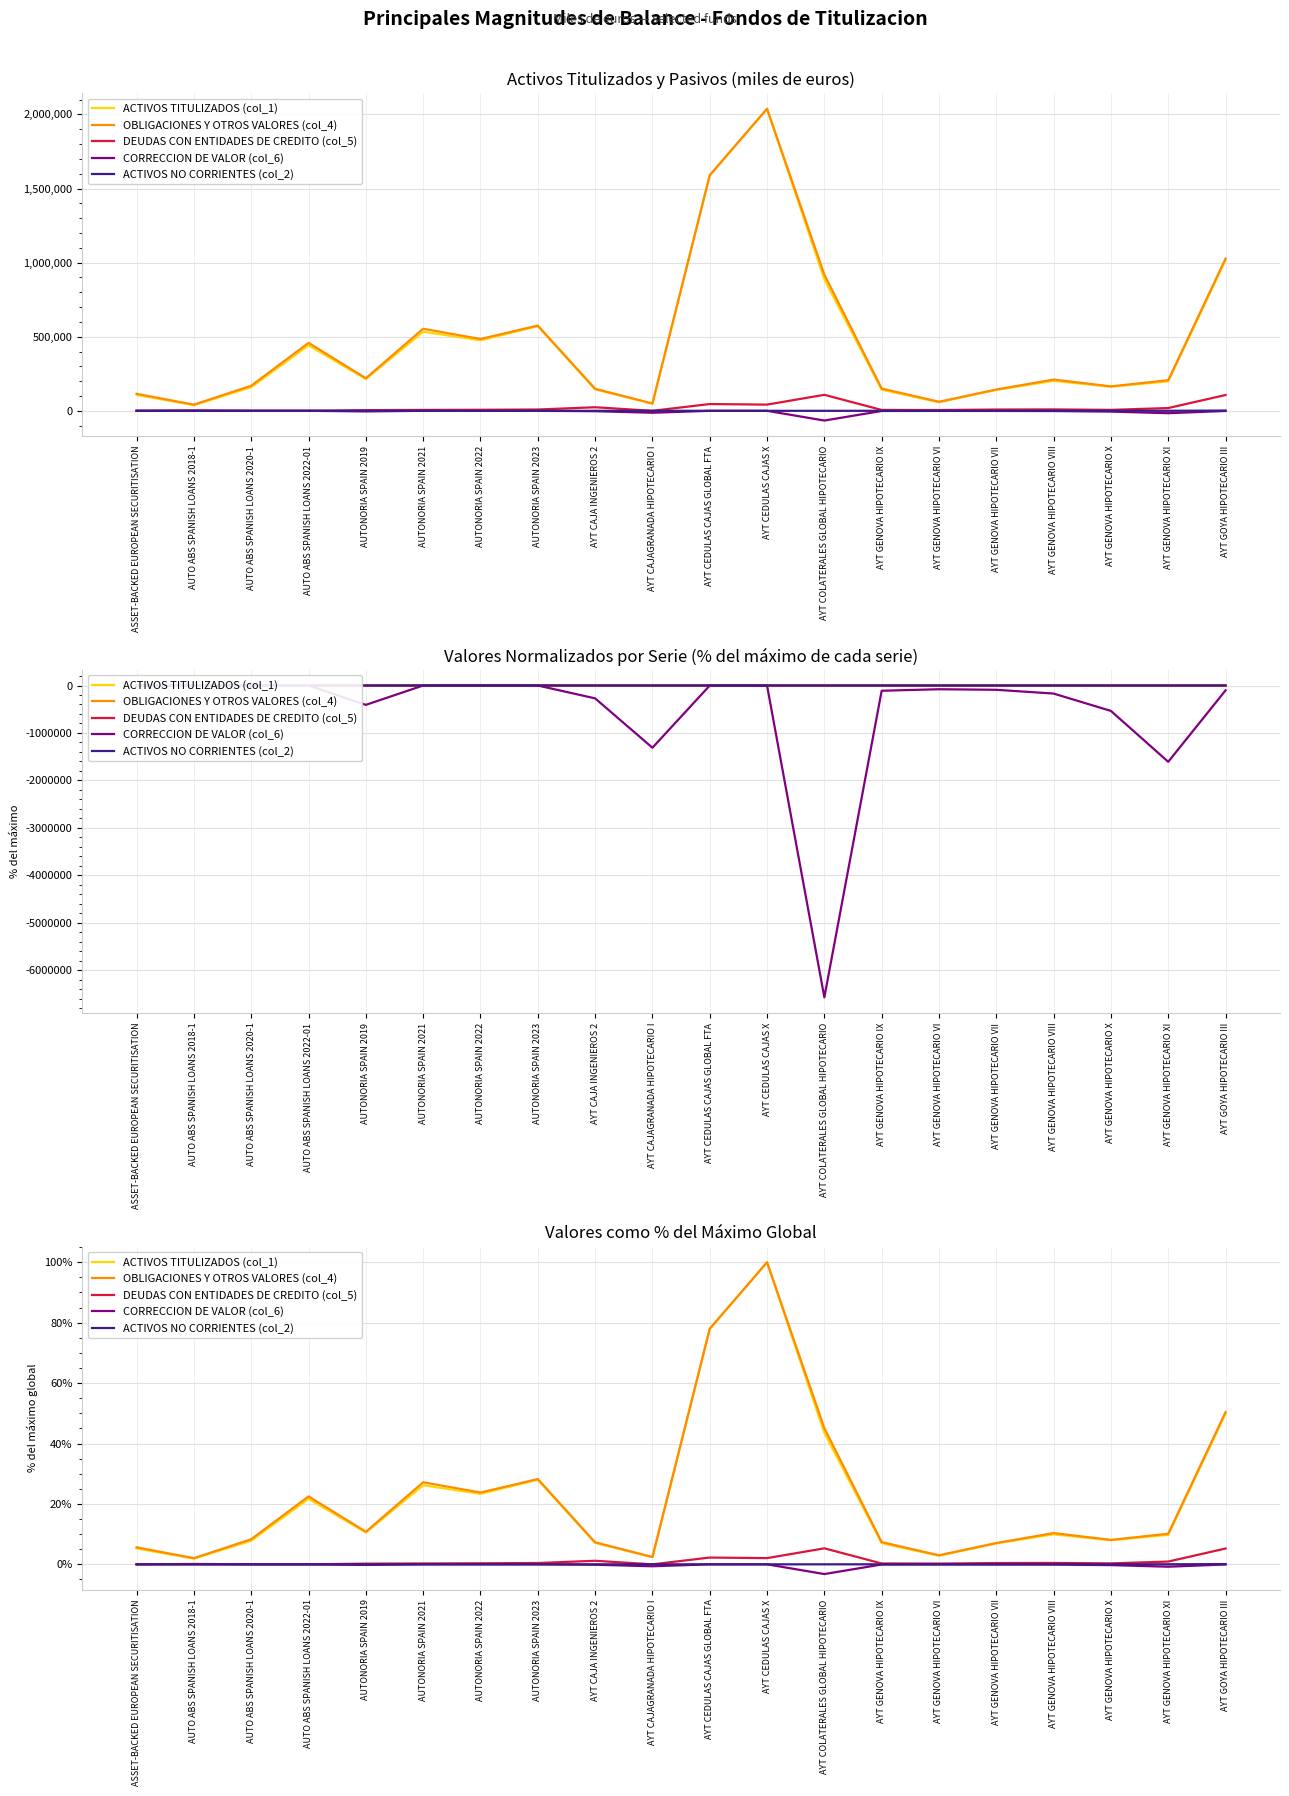

What is the difference between the highest and lowest values at AUTO ABS SPANISH LOANS 2022-01?

22.5